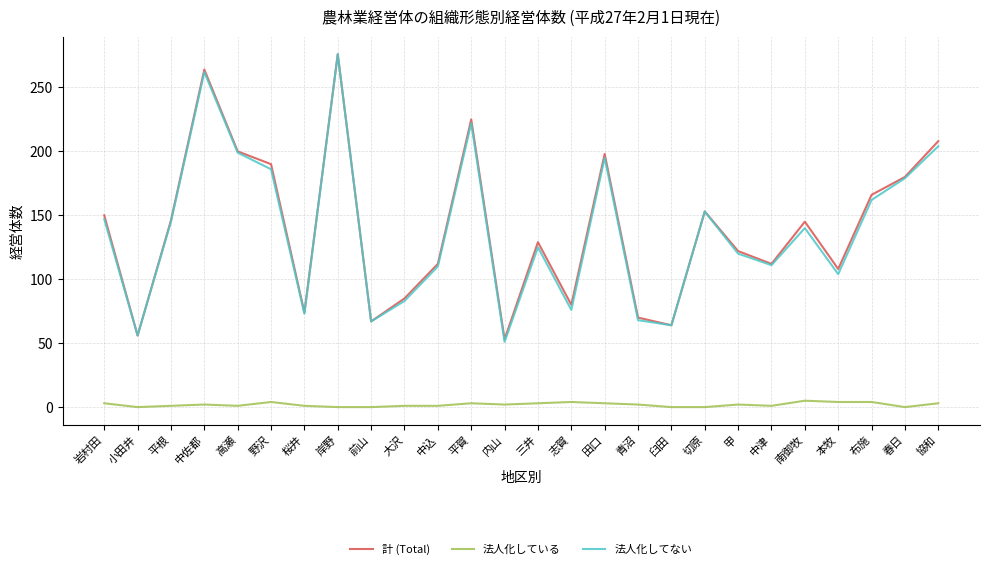

Which category has the highest value across all series?

岸野